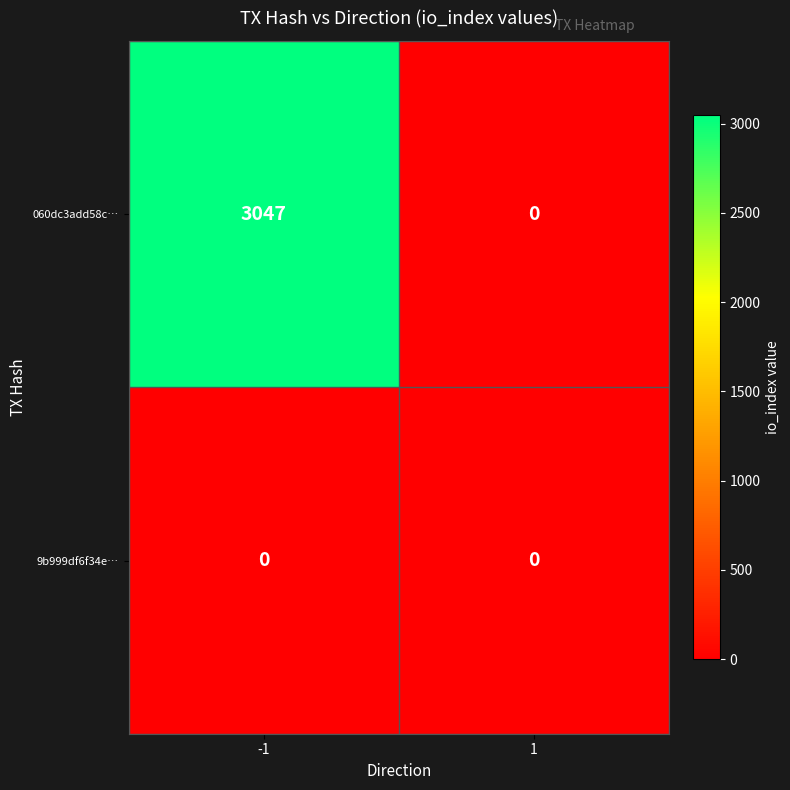

What is the highest value of the 060dc3add58c… series?

3047